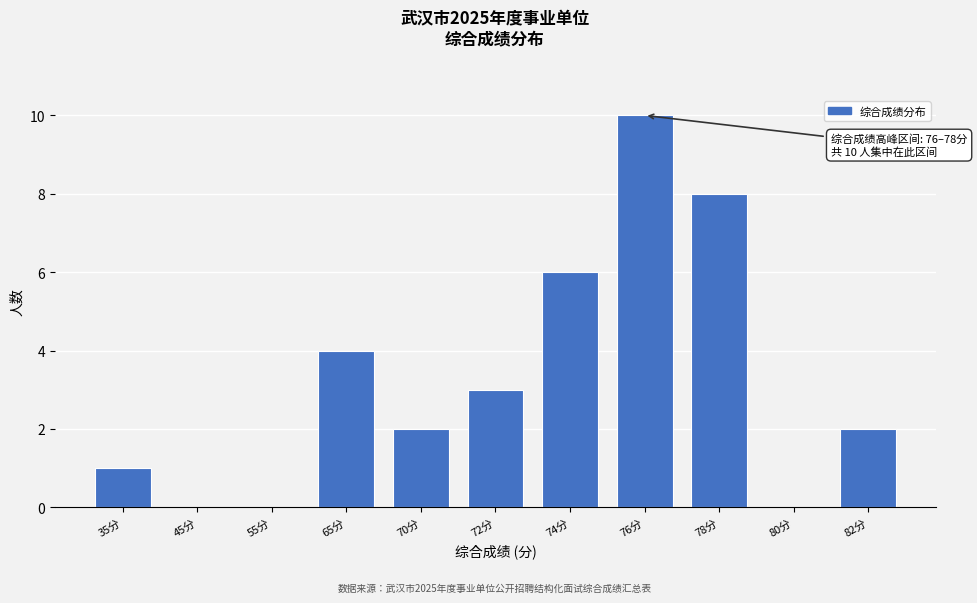

Reading right to left, list all the values displayed in this chart.

82分=2	80分=0	78分=8	76分=10	74分=6	72分=3	70分=2	65分=4	55分=0	45分=0	35分=1